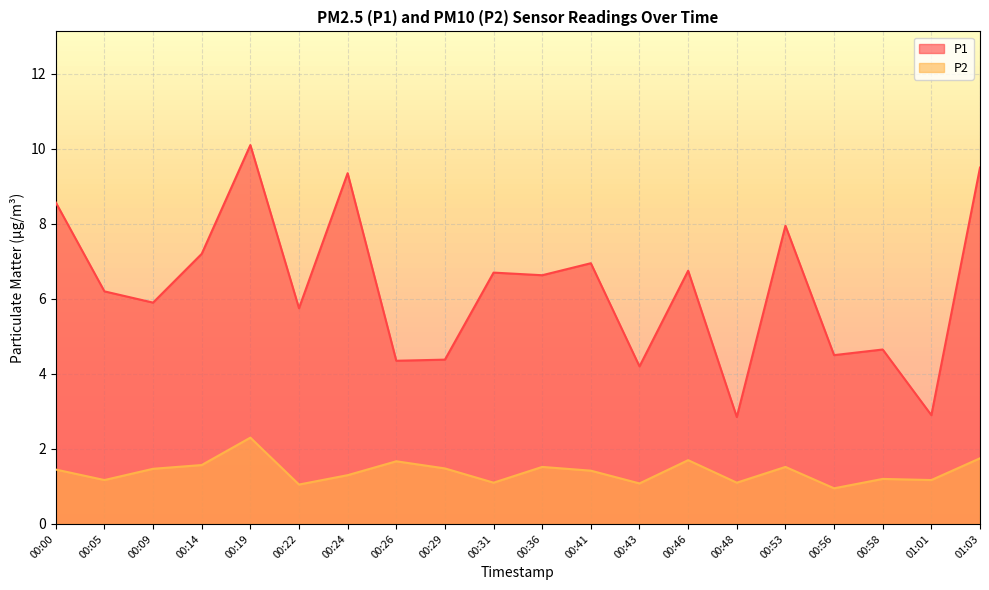

What is the label of the 1st point from the left?

00:00